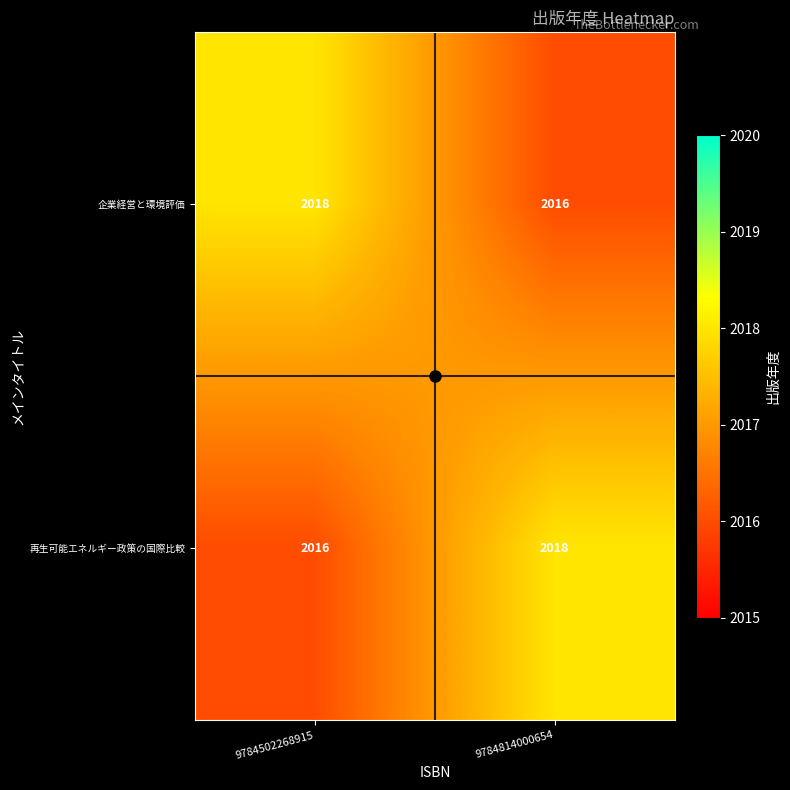

What is the minimum value shown in the chart?

2016